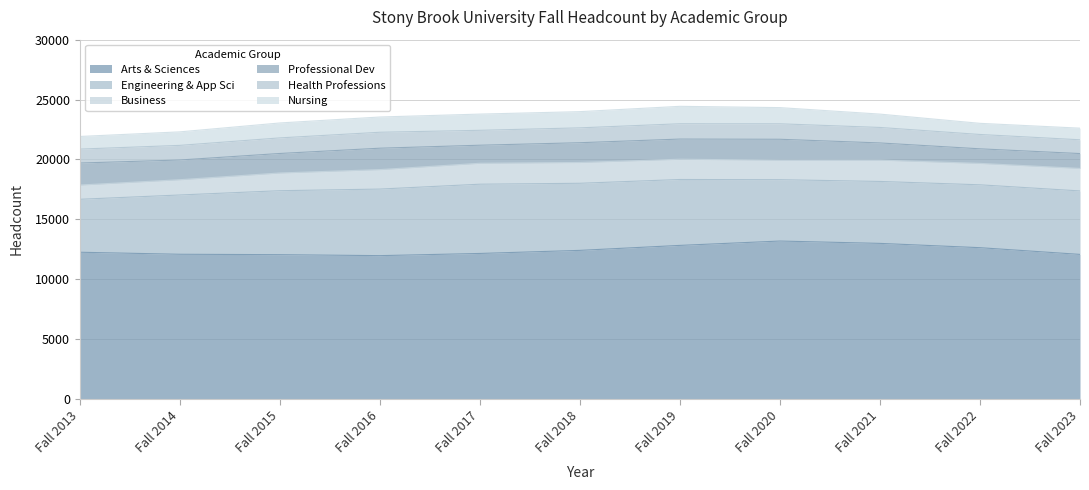

What is the value of the Professional Dev point at the 5th from the left?

1507